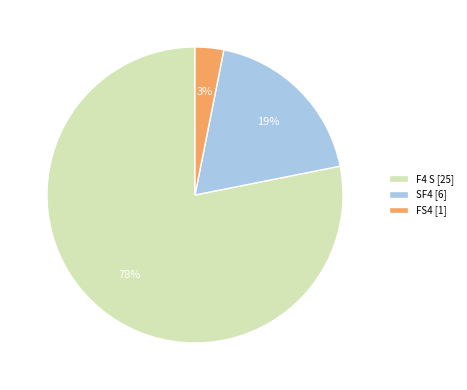

What is the largest slice in the pie chart?

F4 S